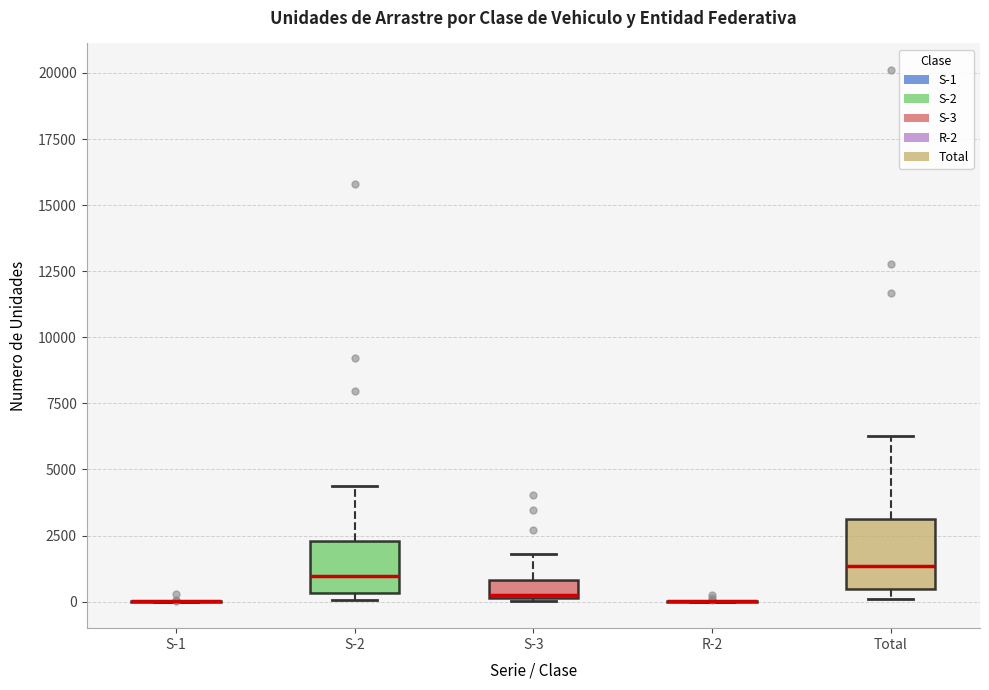

Which box is the tallest, from its lower edge to its upper edge?

Total